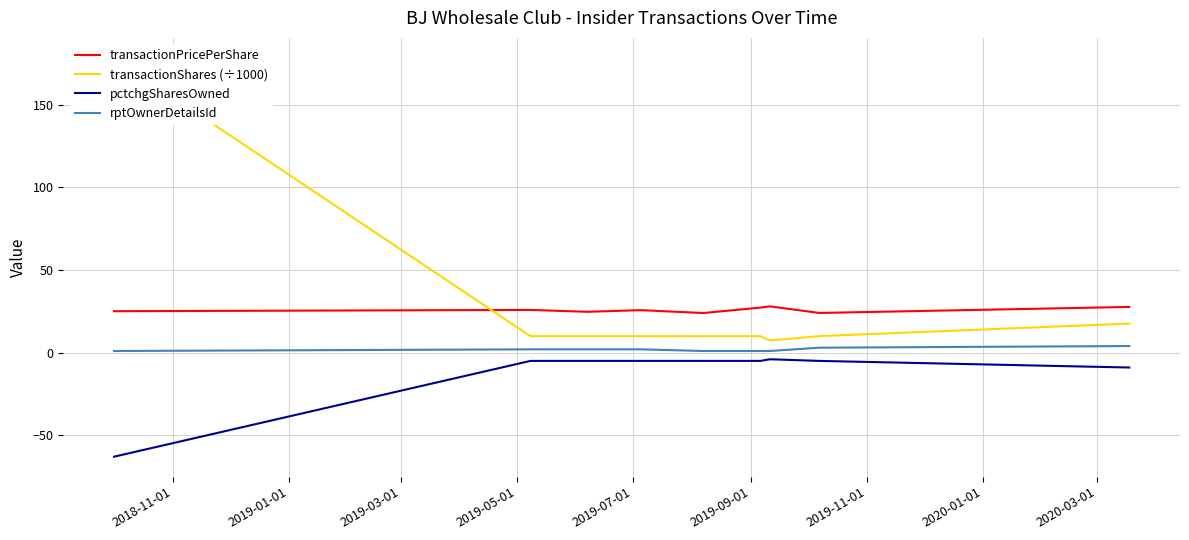

How many data points does each series have?

9